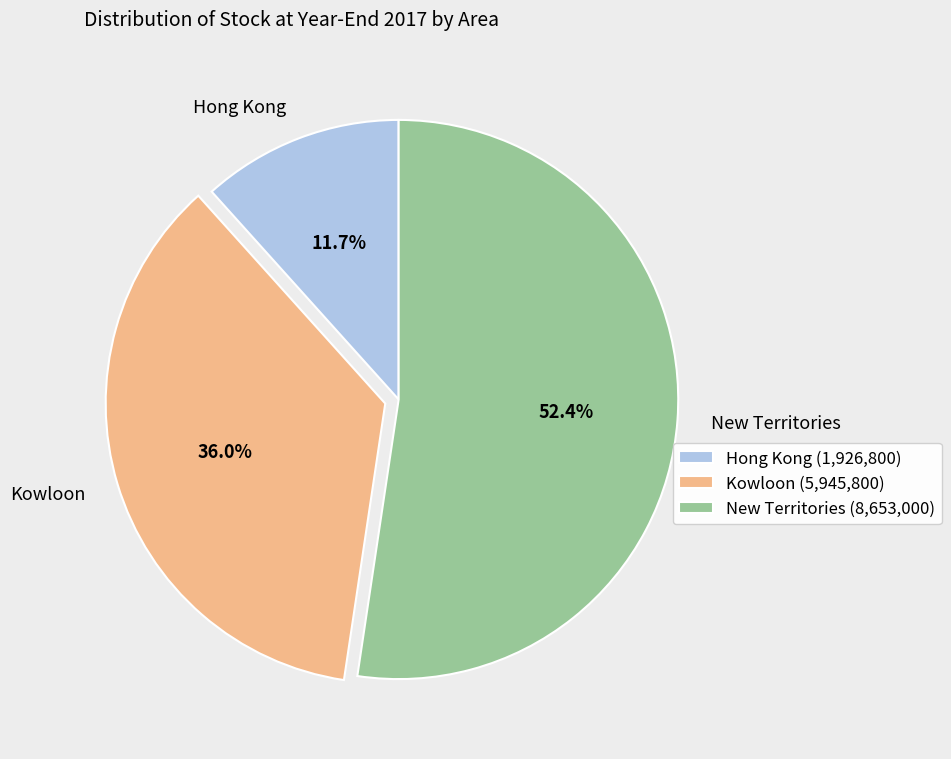

Is there a majority slice in this chart?

Yes